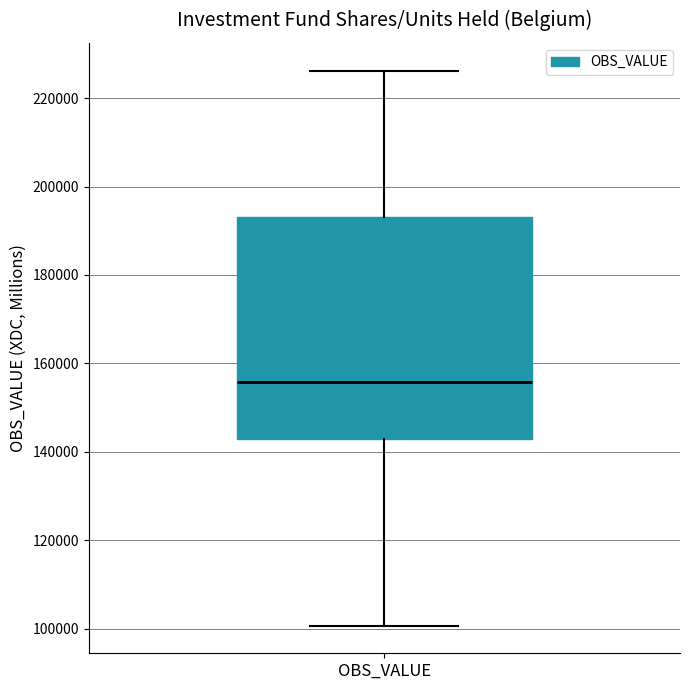

Transcribe this box plot: give where the median line is, the range the box spans, and where the two whiskers end, as read against the y-axis. The values are not printed on the chart, so give them approximately, as read against the axis.

median 156000, box 142000 to 194000, whiskers 100000 to 226000